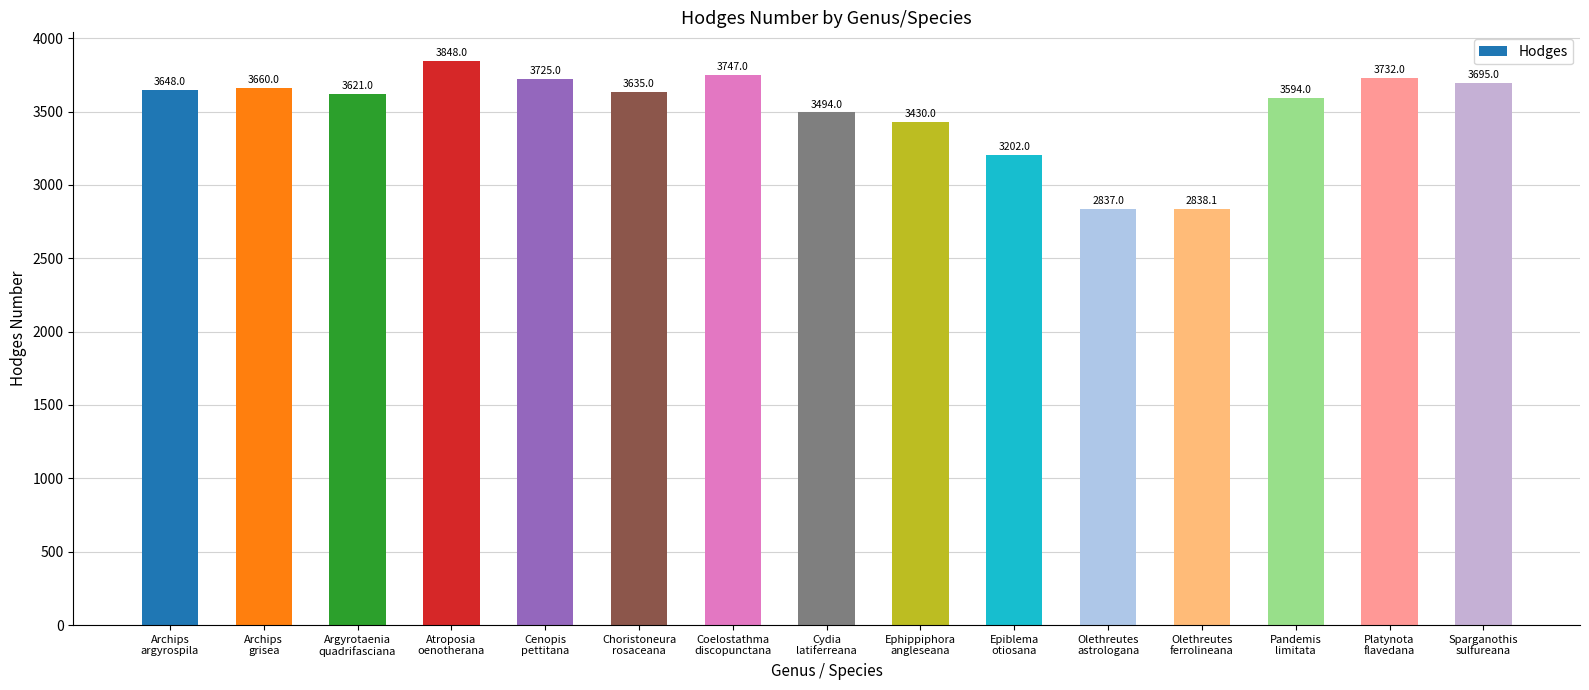

What is the sum of all values?

52706.1